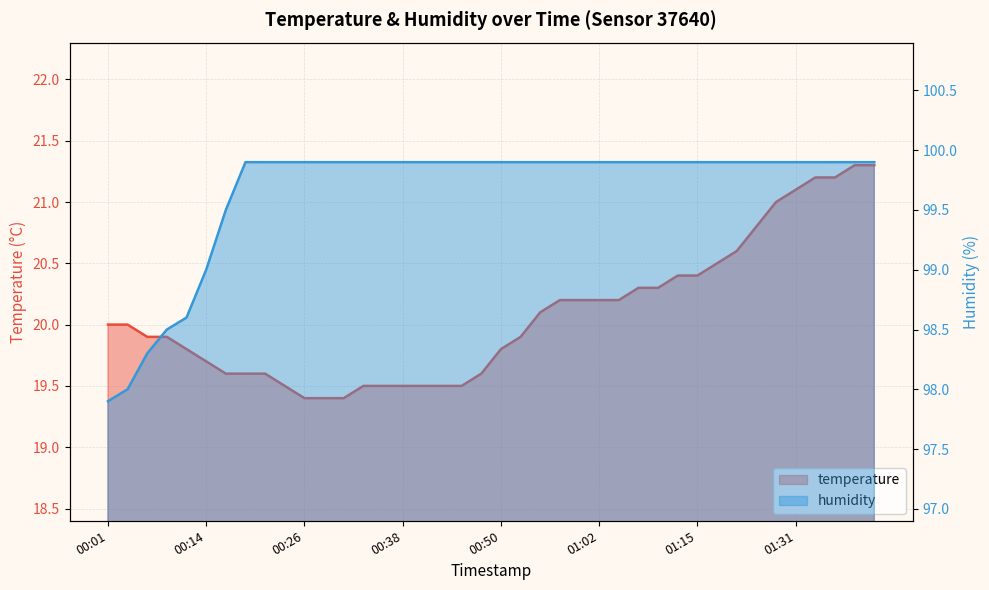

What is the maximum value shown in the chart?

99.9